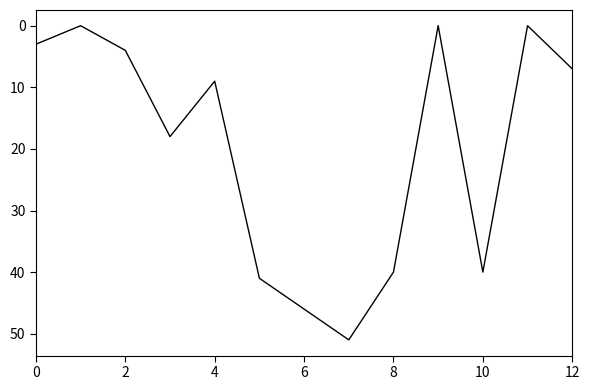

What is the greatest value displayed?

51